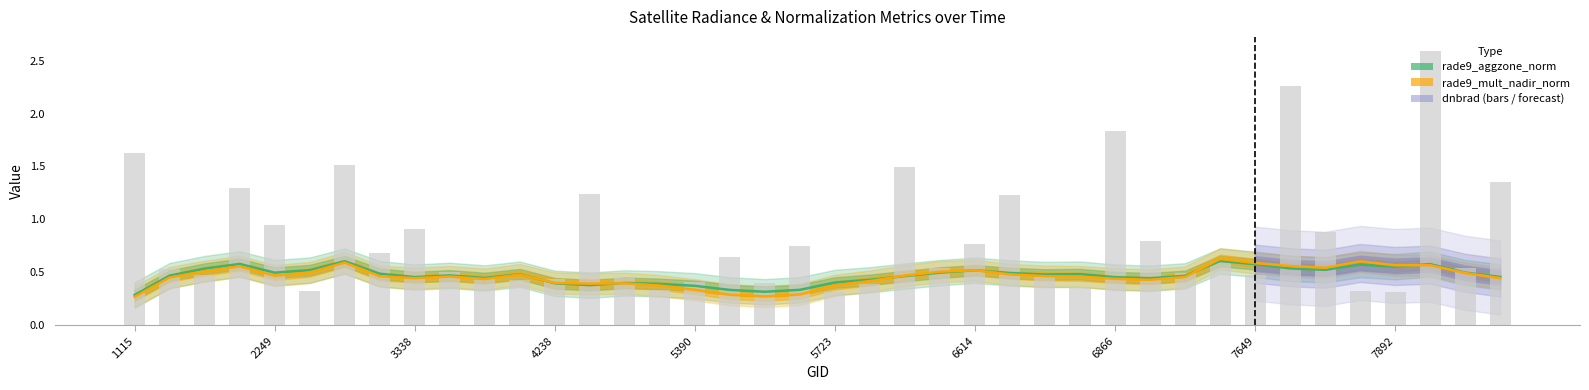

At which category is the sum across all series the highest?

37